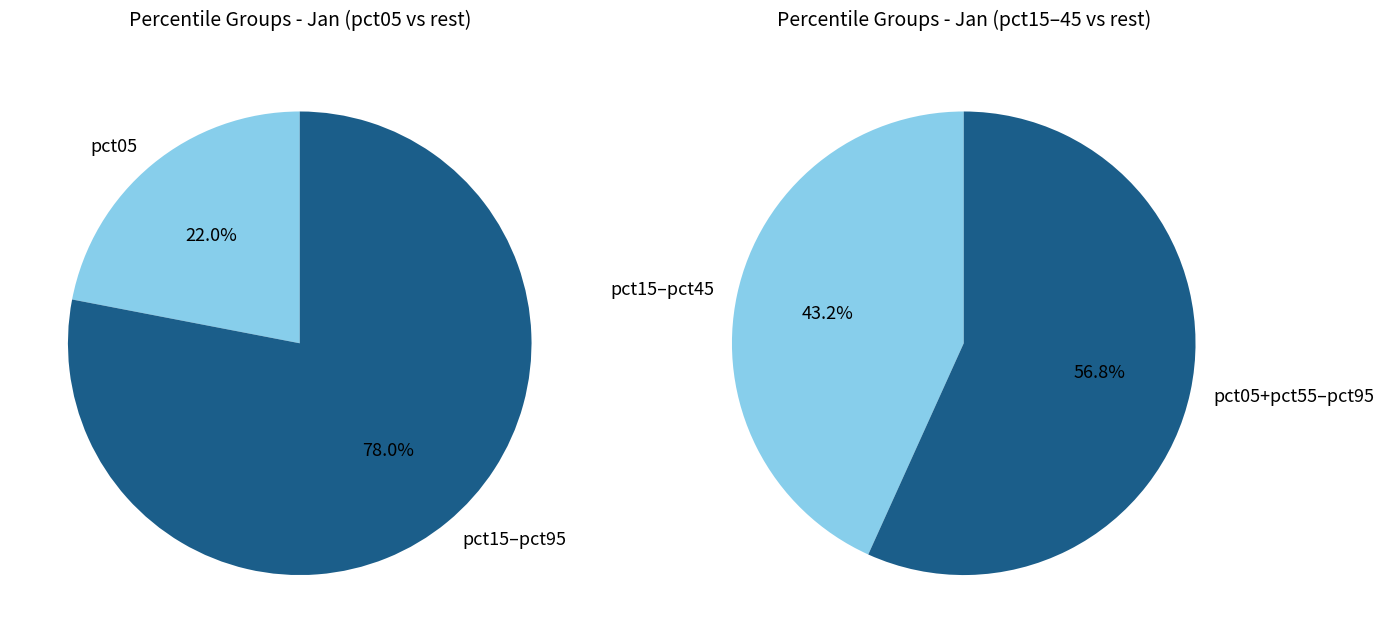

Is the sum of pct55 and pct45 greater than half?

No